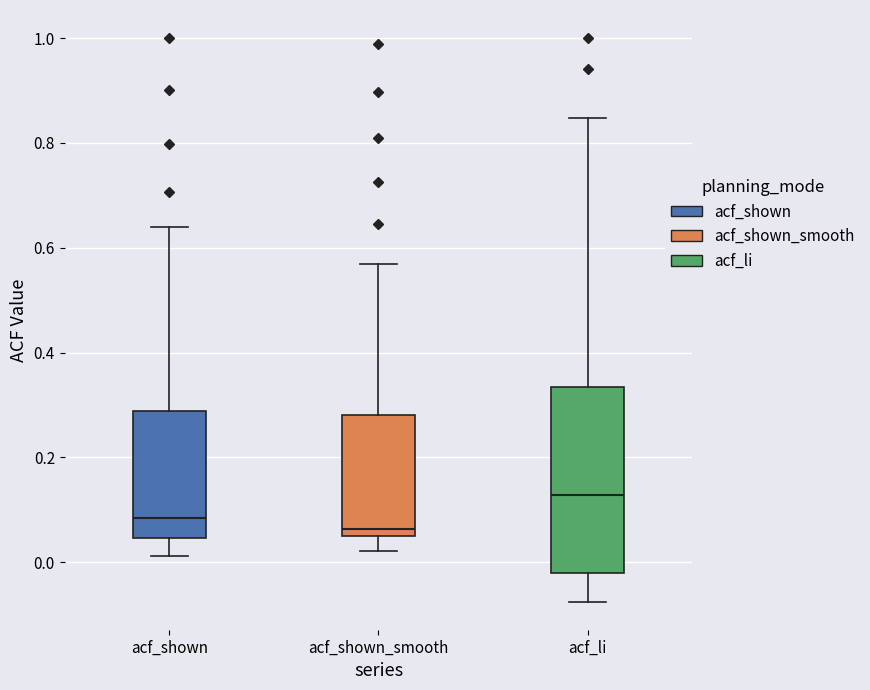

Reading left to right, read every box against the y-axis: the position of its median line, the range the box covers, and the ends of its whiskers. The values are not printed on the chart, so give them approximately, as read against the axis.

acf_shown: median 0.08, box 0.04 to 0.28, whiskers 0.02 to 0.64
acf_shown_smooth: median 0.06, box 0.04 to 0.28, whiskers 0.02 to 0.58
acf_li: median 0.12, box -0.02 to 0.34, whiskers -0.08 to 0.84